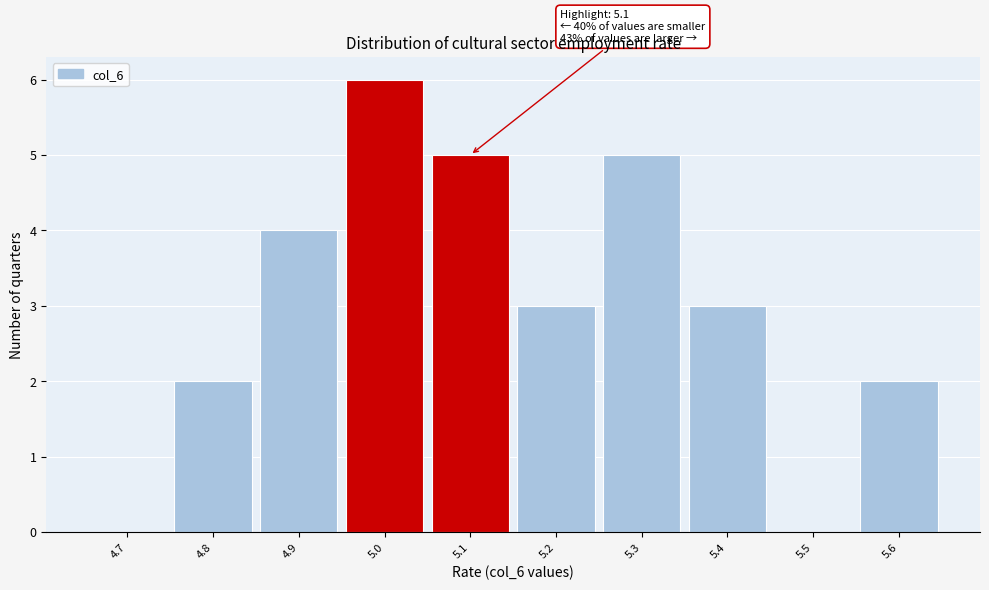

Reading right to left, list all the values displayed in this chart.

5.6=2	5.5=0	5.4=3	5.3=5	5.2=3	5.1=5	5.0=6	4.9=4	4.8=2	4.7=0